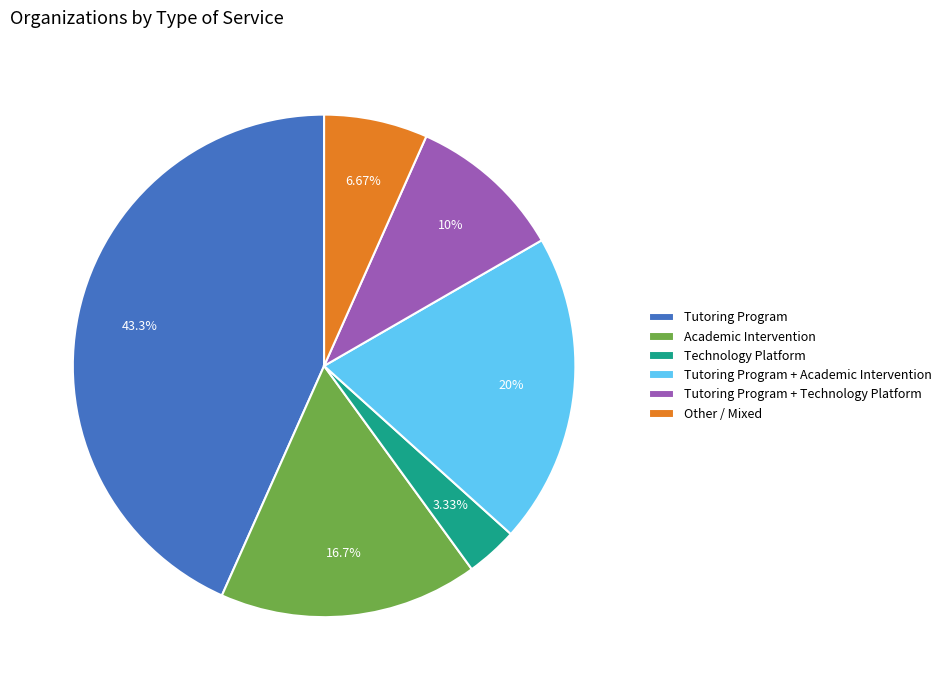

Which slice is the largest?

Tutoring Program